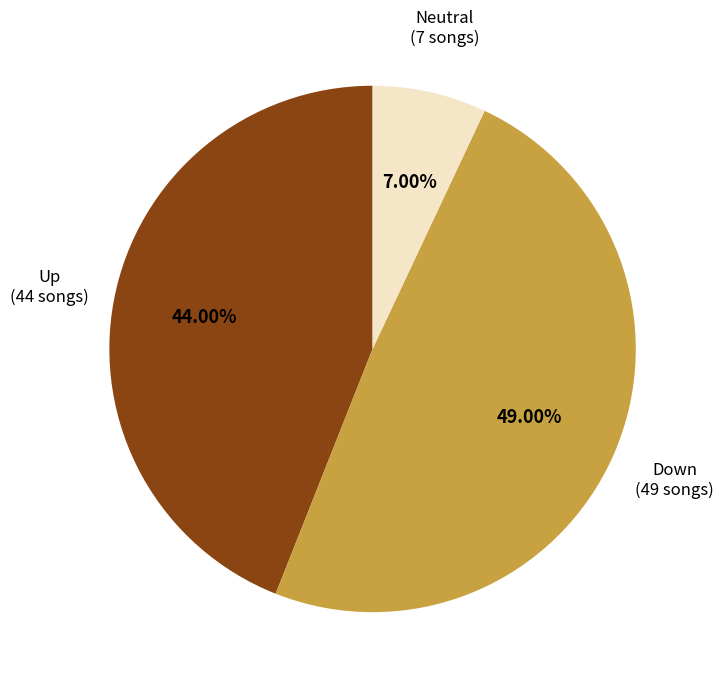

Is there a majority slice in this chart?

No